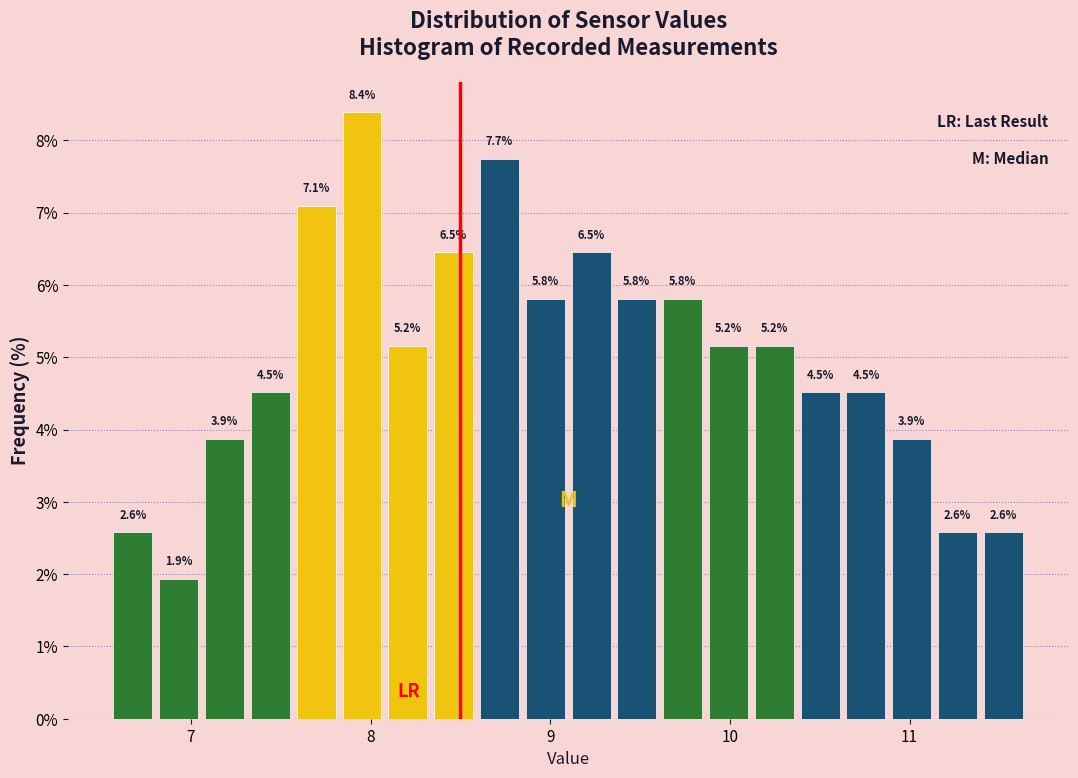

Read against the x-axis, roughly where is the centre of the tallest bar?

8.0